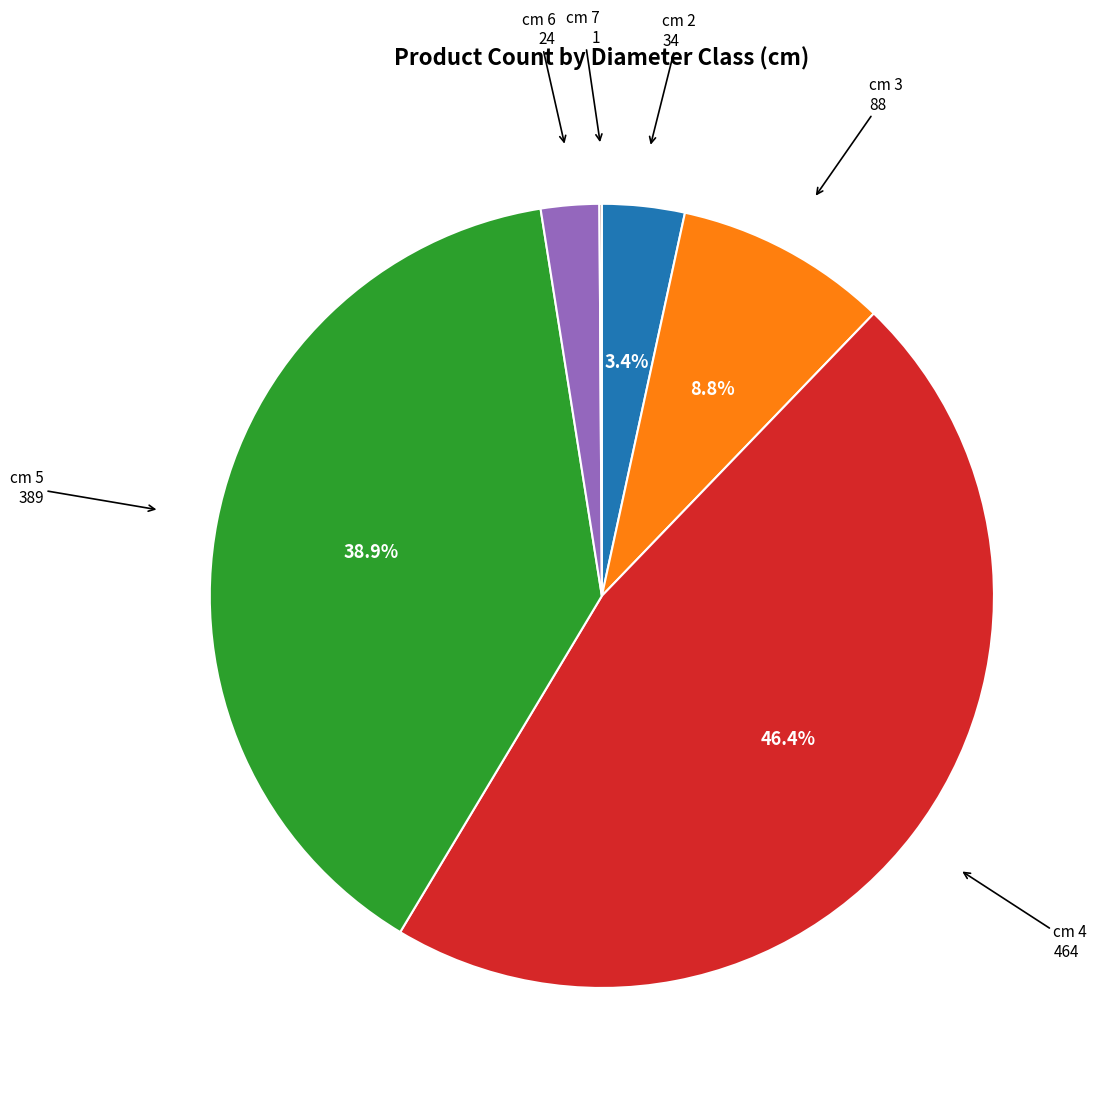

Does any single category account for the majority?

No